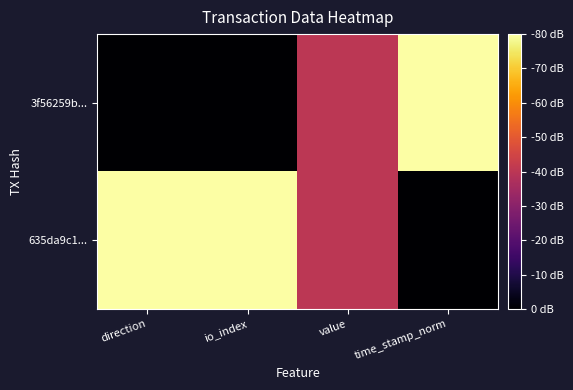

Which has a higher value, direction or io_index?

direction